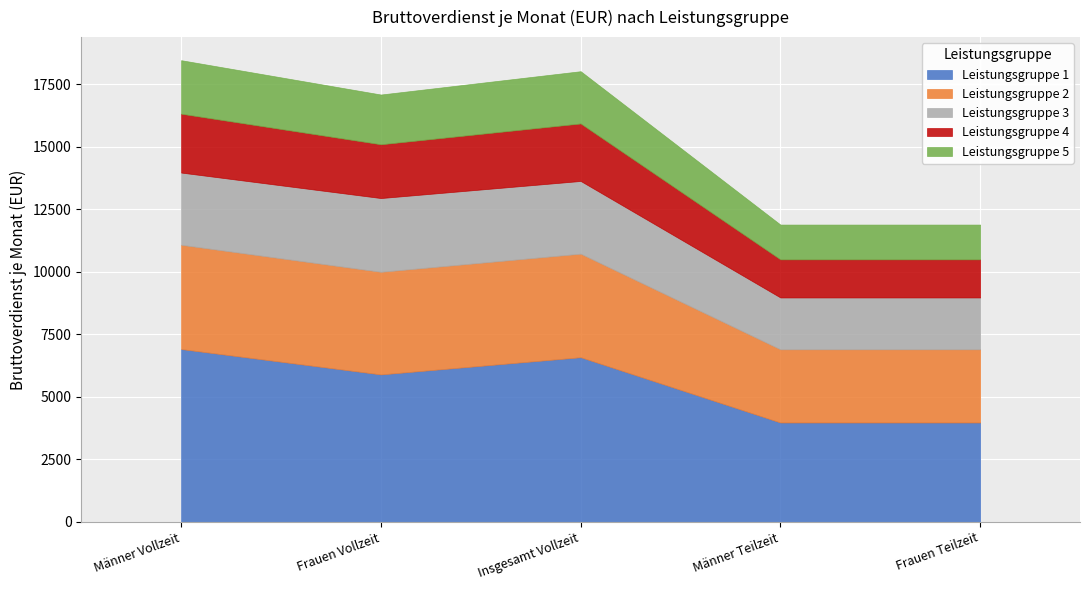

What is the sum of all Leistungsgruppe 5 values?

8994